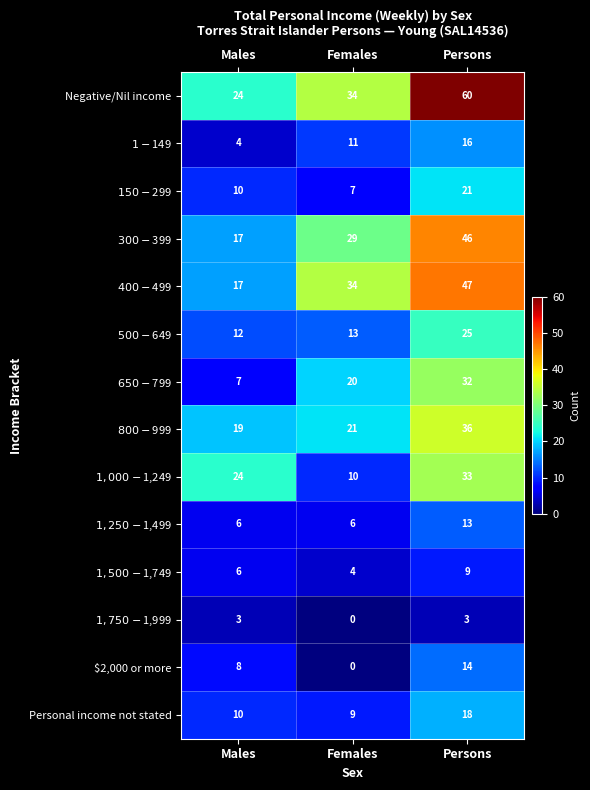

Which series has the widest spread of values?

Negative/Nil income